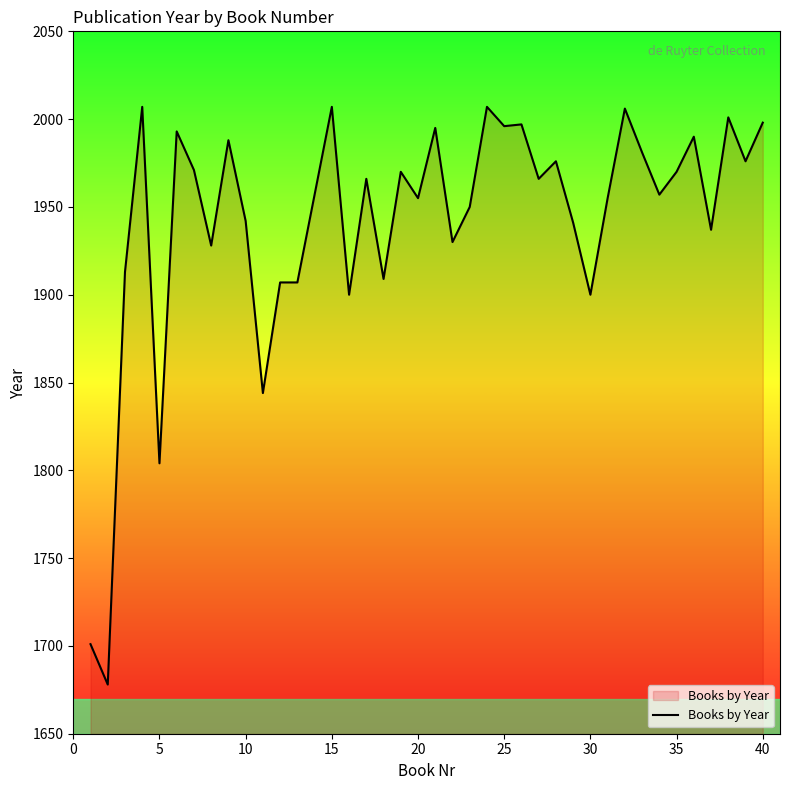

What is the greatest value displayed?

2007